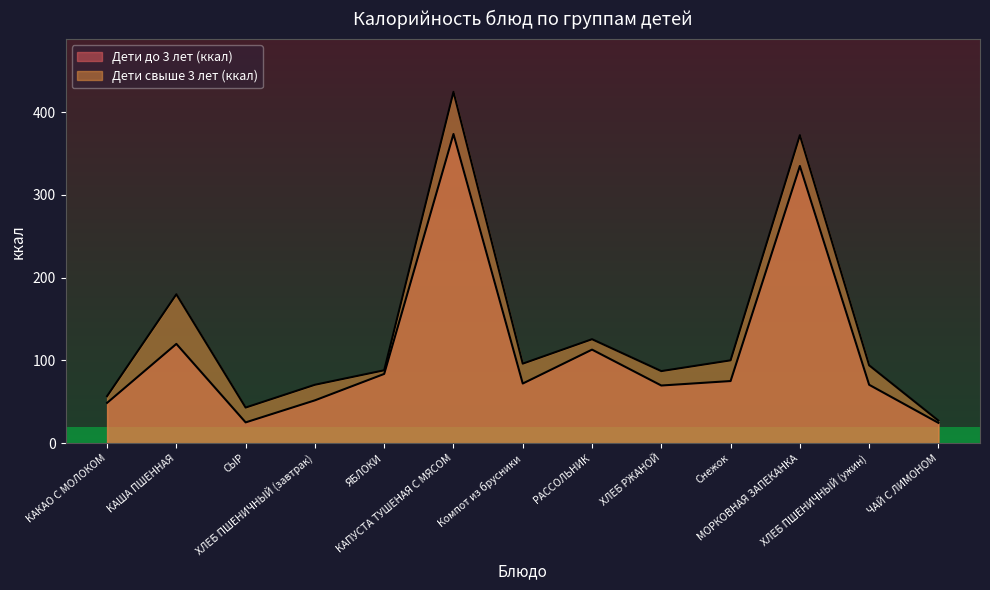

What is the label of the 8th point from the right?

КАПУСТА ТУШЕНАЯ С МЯСОМ